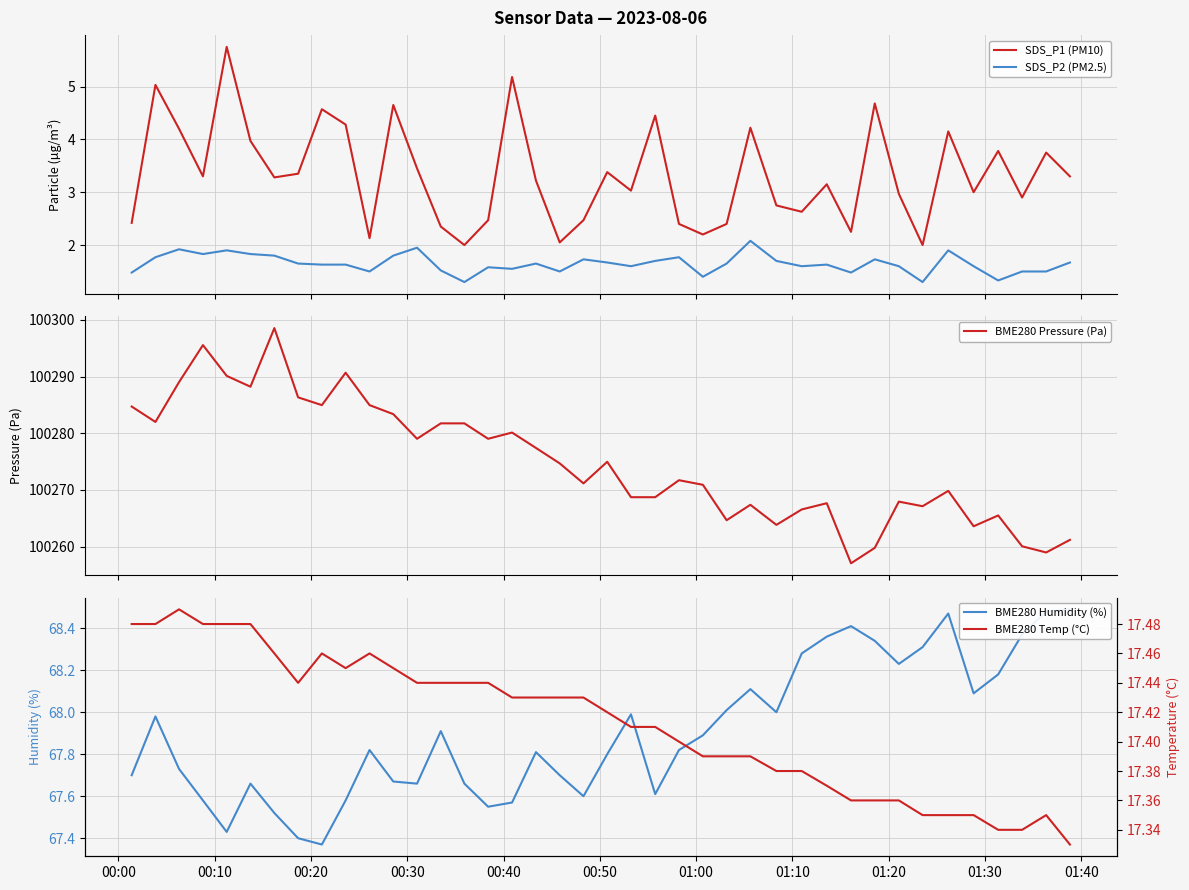

What is the sum of all BME280 Temp (°C) values?

696.5